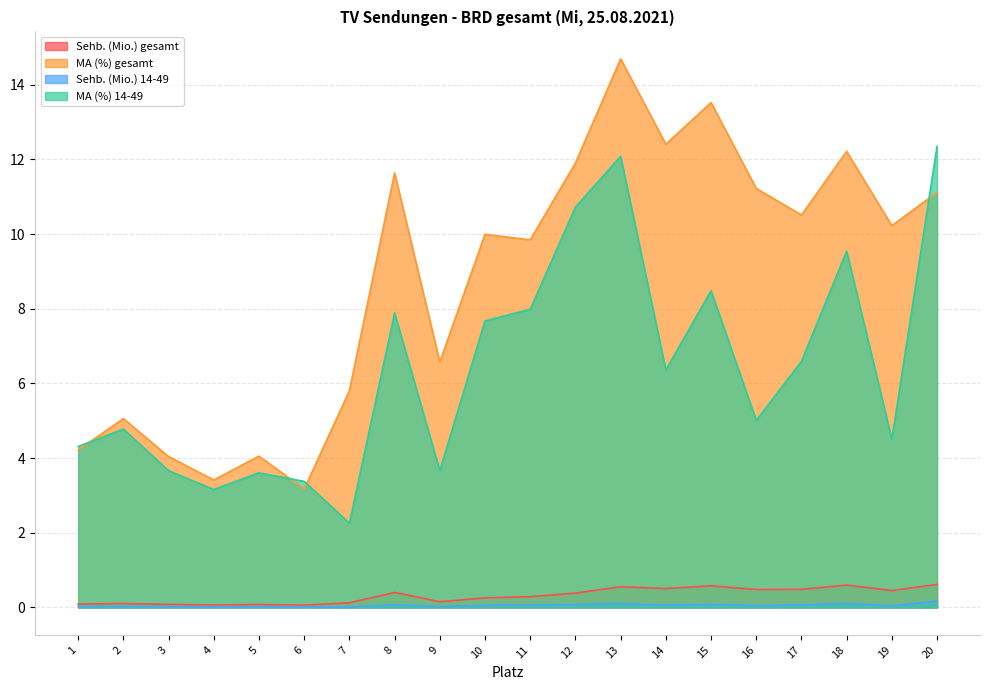

True or false: Sehb. (Mio.) 14-49 and MA (%) 14-49 cross at least once.

False